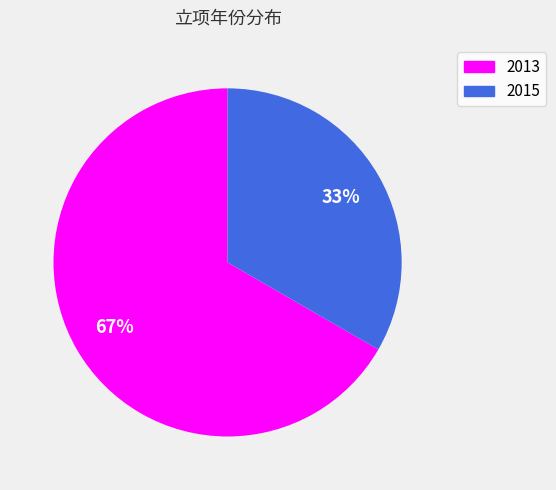

To the nearest percent, what is the average slice percentage?

50%